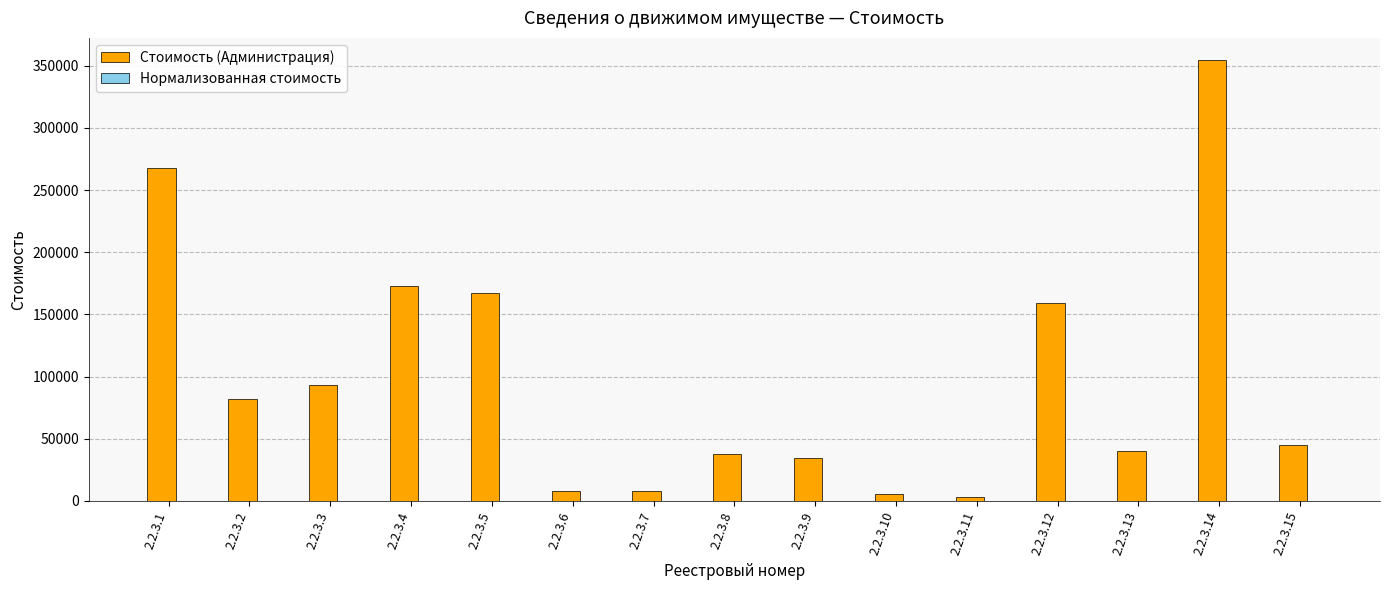

What is the sum of all Стоимость (Администрация) values?

1479162.0